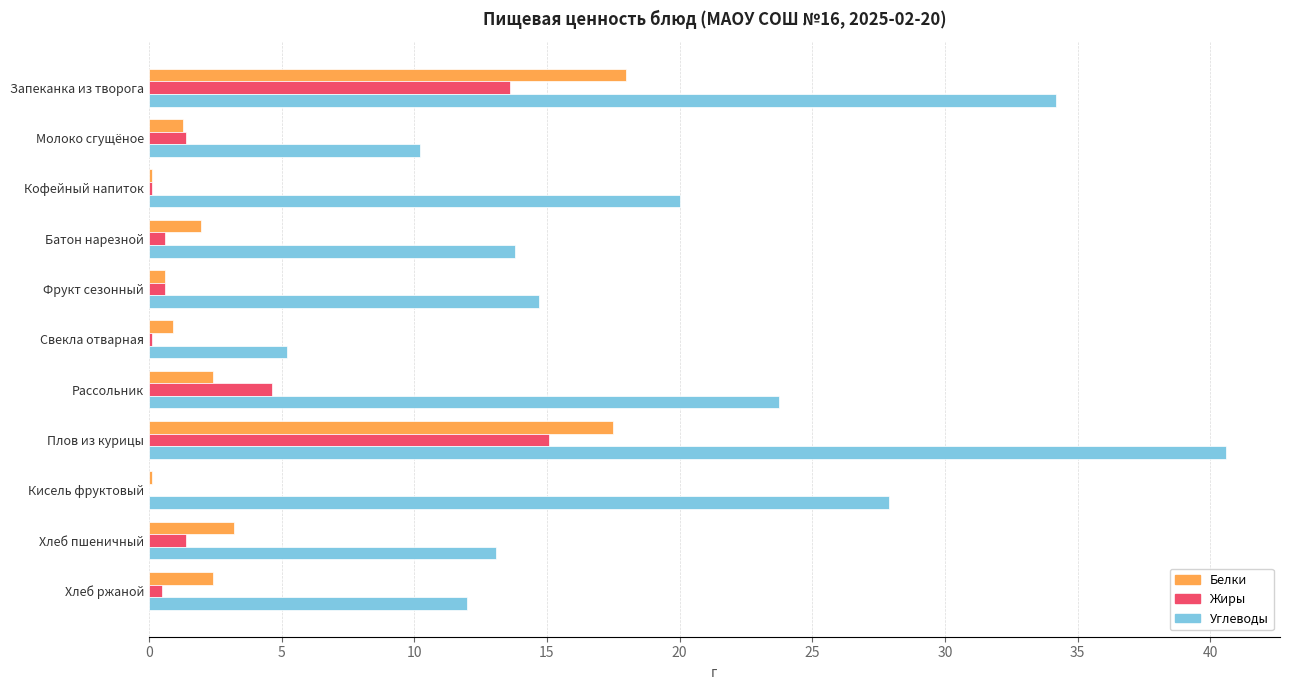

Which series changed the most between Плов из курицы and Хлеб ржаной?

Углеводы